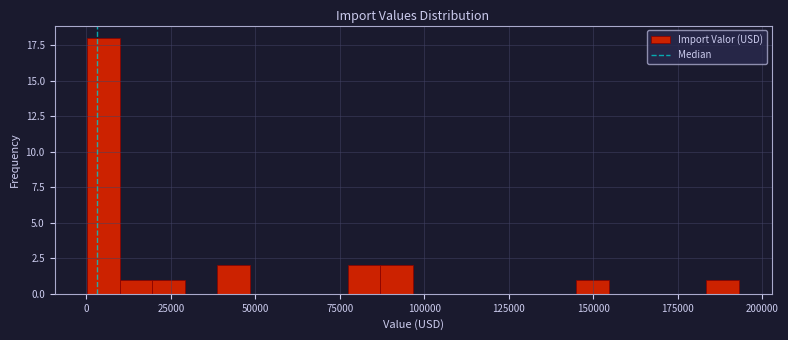

Read against the x-axis, roughly where is the centre of the tallest bar?

5000